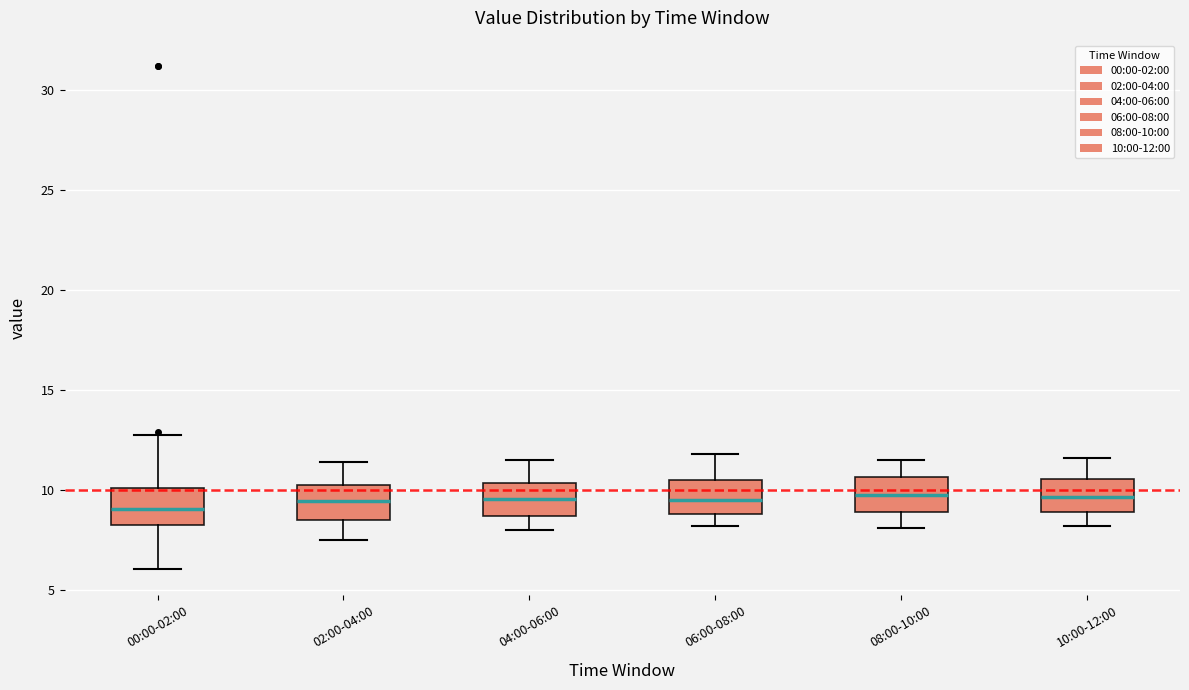

Where is the lower edge of the box for 06:00-08:00 on the y-axis? The values are not printed on the chart, so give them approximately, as read against the axis.

9.0